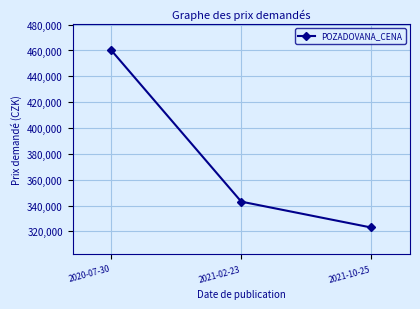

Where is the data nearest to the value 391500?

2021-02-23